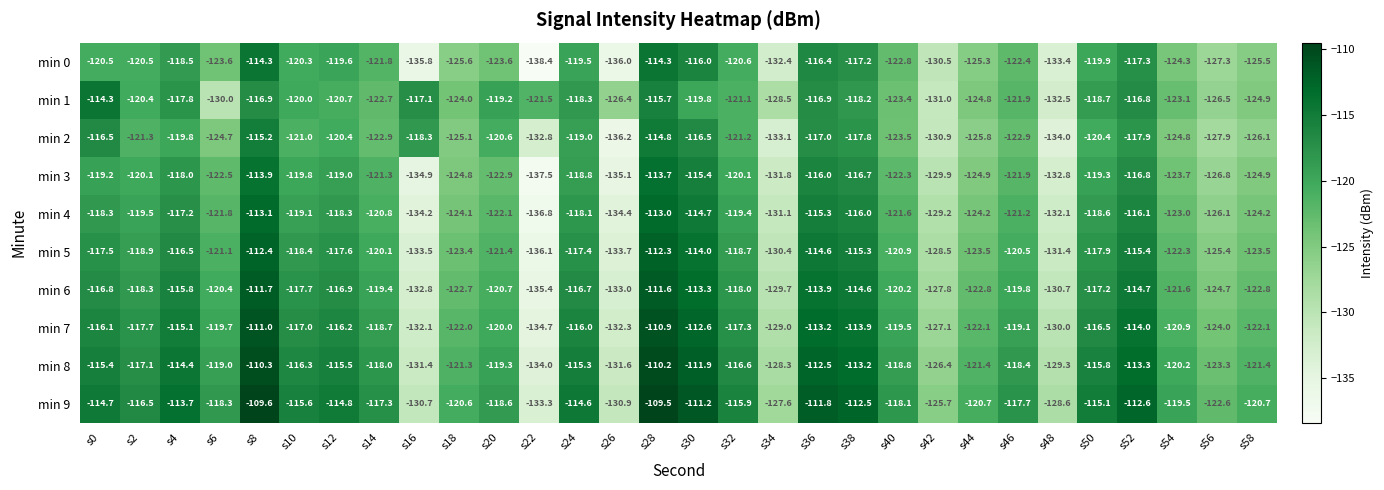

Which series has the widest spread of values?

min 0